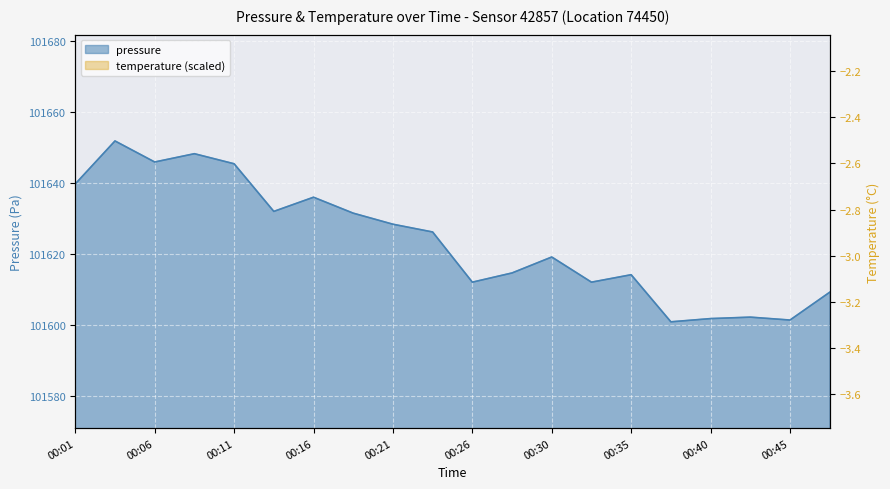

List the labels in order of temperature value, smallest first.

00:43, 00:40, 00:38, 00:45, 00:35, 00:47, 00:23, 00:30, 00:26, 00:28, 00:33, 00:21, 00:16, 00:18, 00:11, 00:13, 00:09, 00:06, 00:04, 00:01